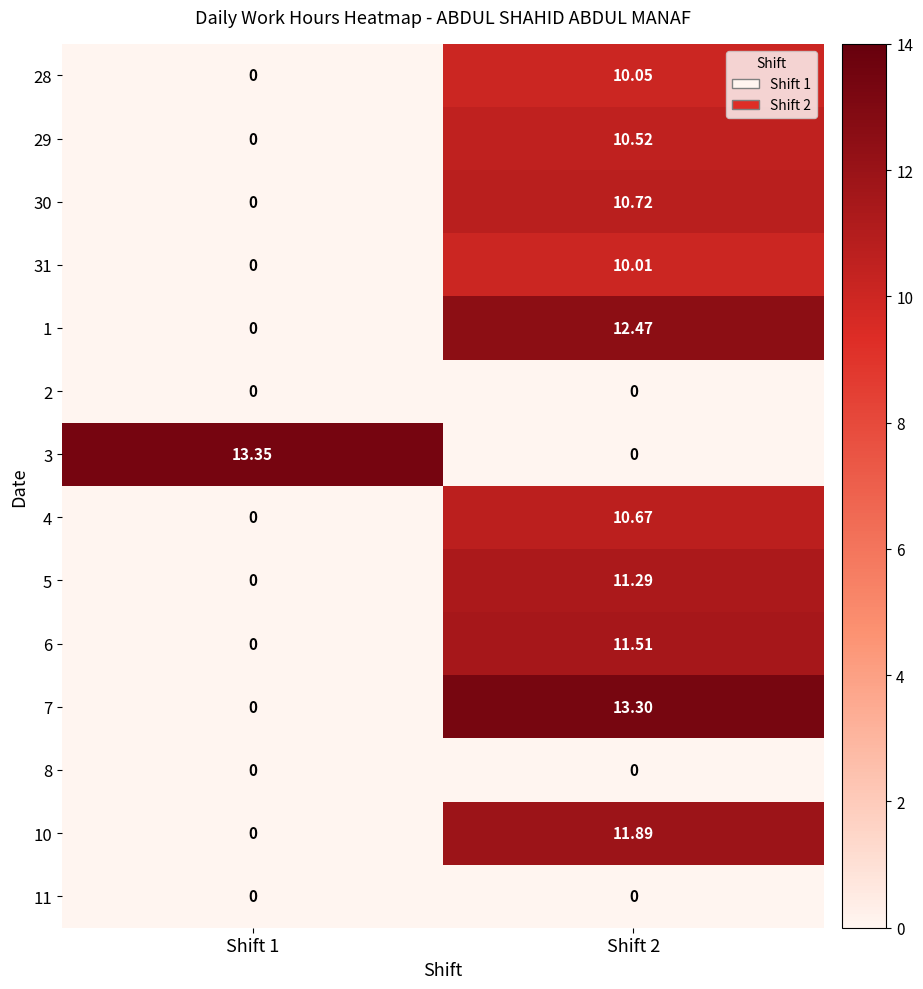

Is the value of 7 at Shift 2 greater than the value of 3 at Shift 2?

Yes